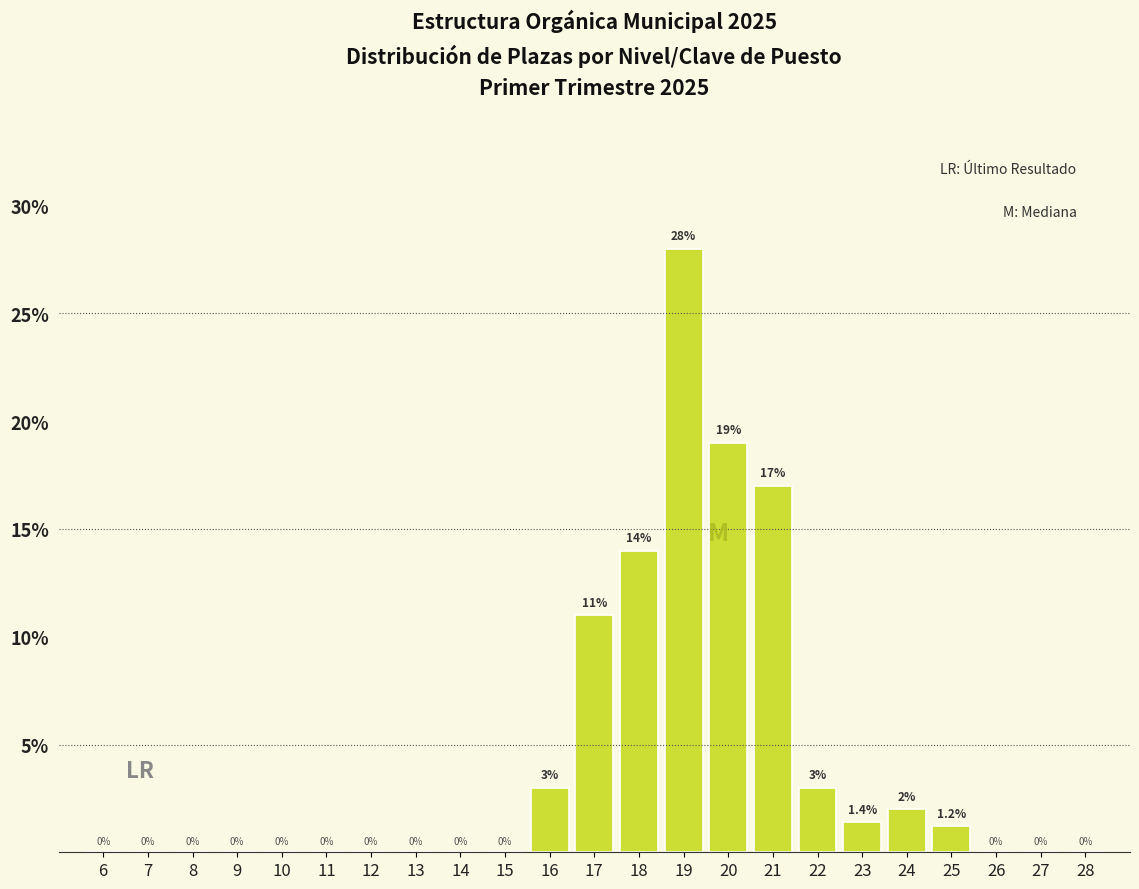

Reading left to right, what are all the values shown in this chart?

6=0.0	7=0.0	8=0.0	9=0.0	10=0.0	11=0.0	12=0.0	13=0.0	14=0.0	15=0.0	16=3.0	17=11.0	18=14.0	19=28.0	20=19.0	21=17.0	22=3.0	23=1.4	24=2.0	25=1.2	26=0.0	27=0.0	28=0.0